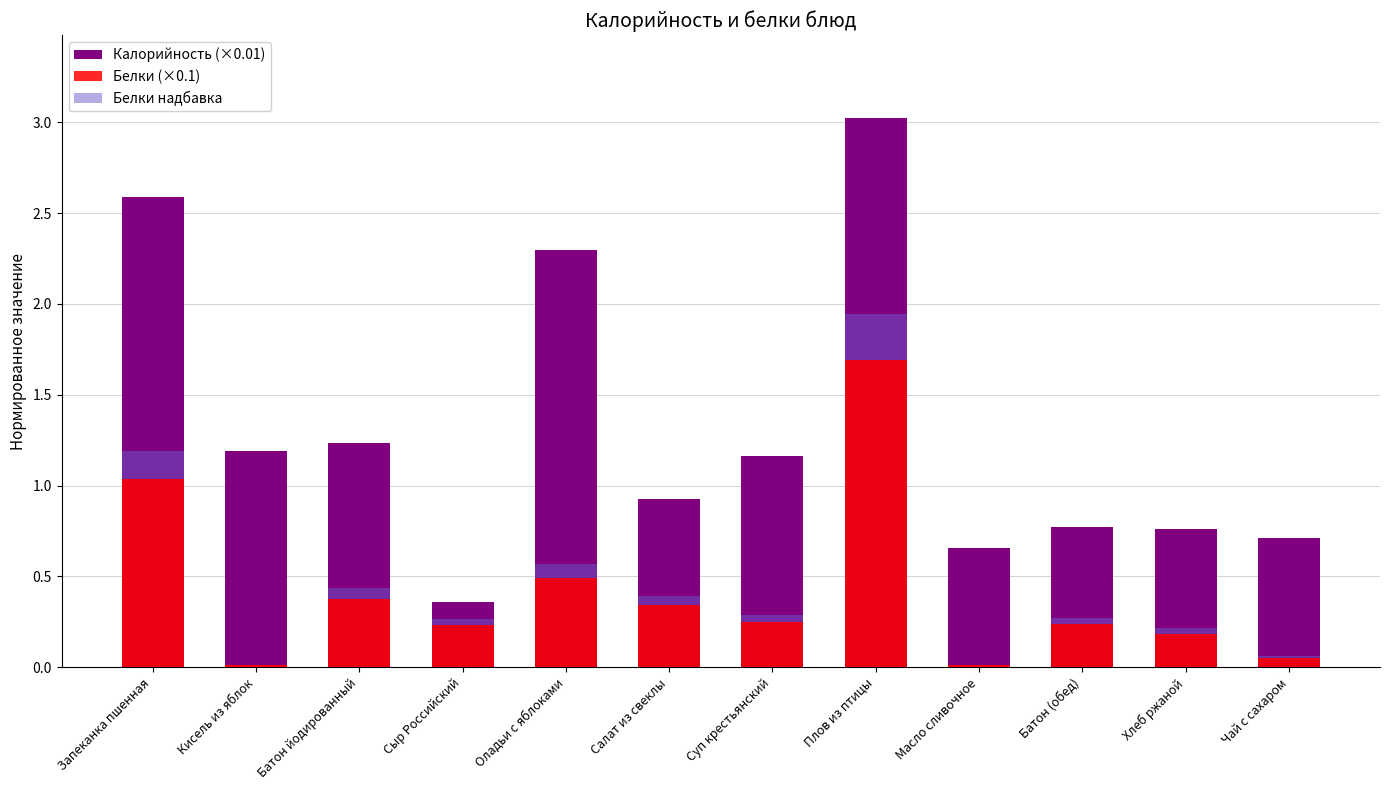

Read the Калорийность (×0.01) value at Запеканка пшенная.

2.6